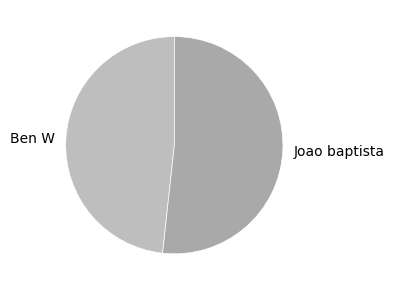

Which category has the smallest portion of the pie?

Ben W